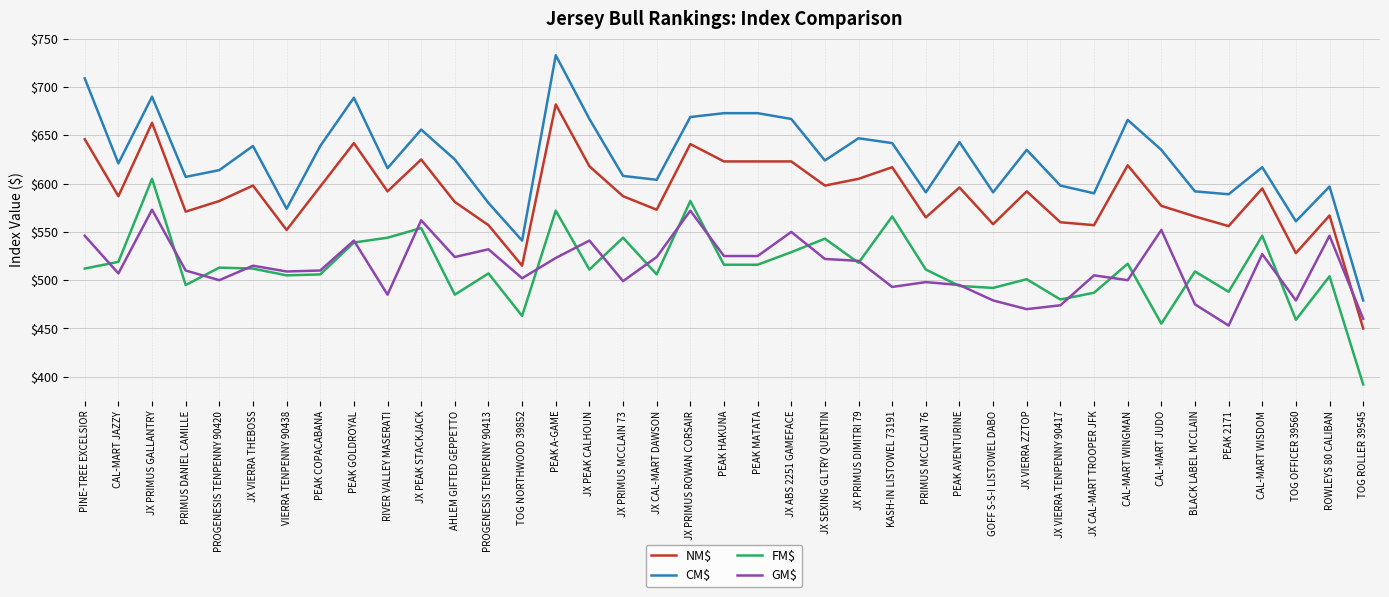

True or false: FM$ has a value of 455 at CAL-MART JUDO.

True